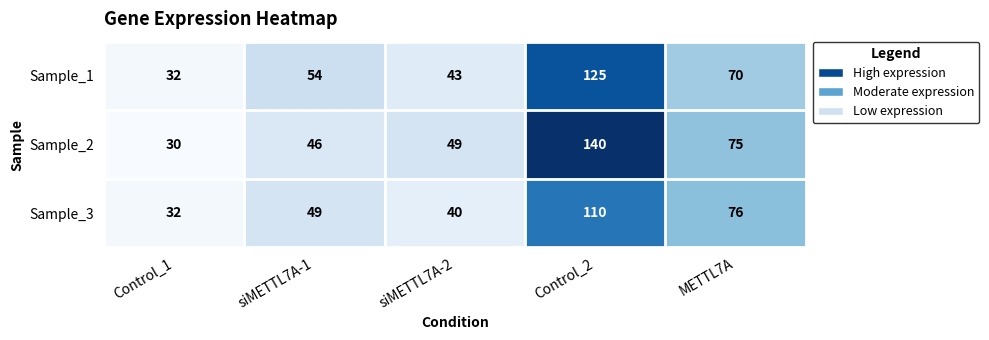

Is it true that Sample_1 equals 45 at Control_1?

False